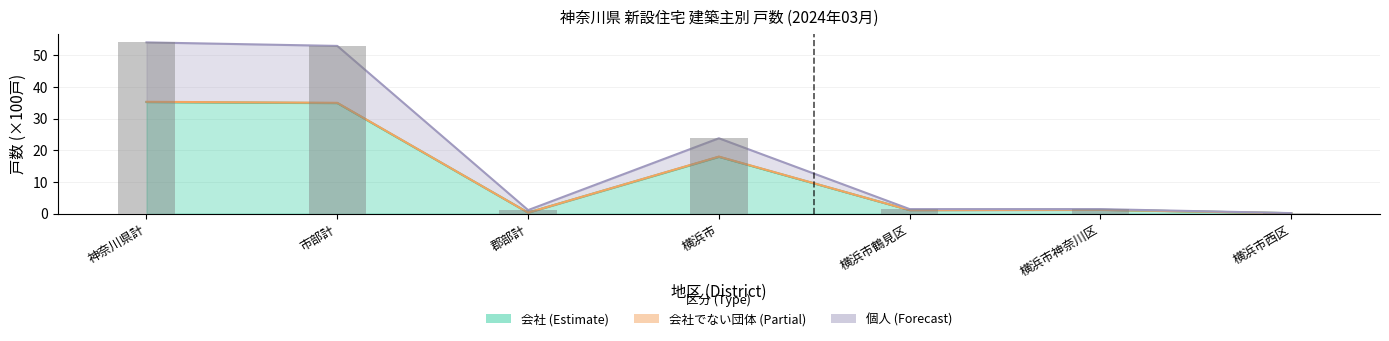

What value does the data have at 横浜市西区?

0.2